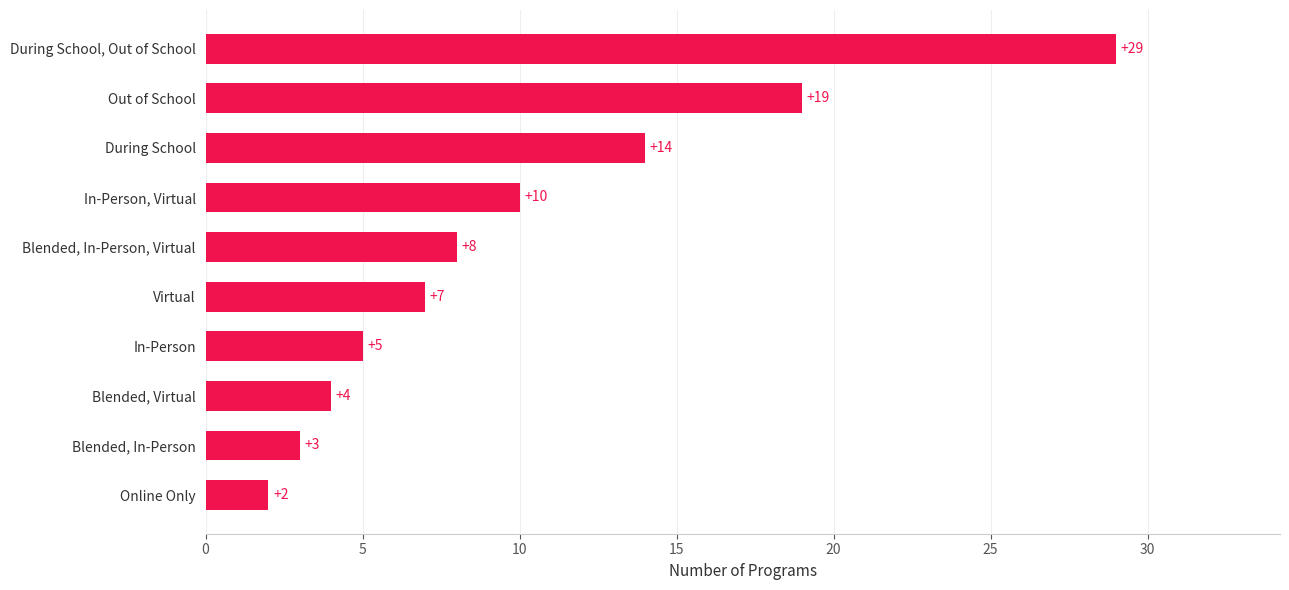

True or false: the data shows 29 at During School, Out of School.

True